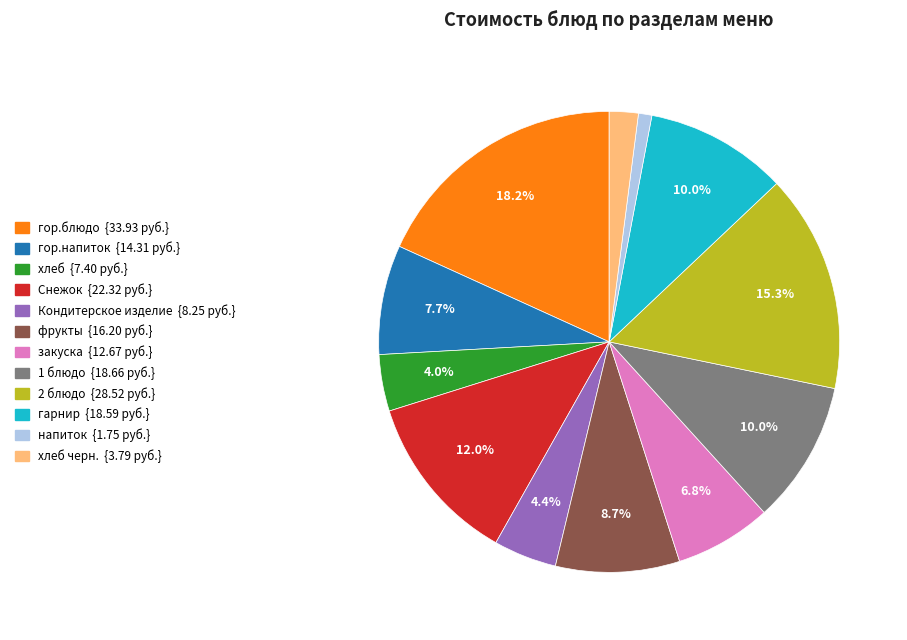

Is there any slice that represents more than half of the pie?

No